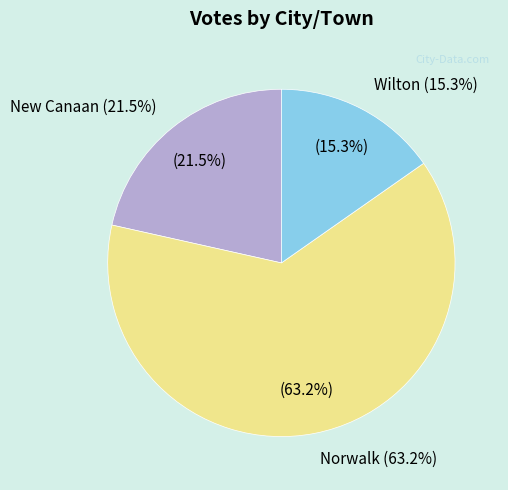

What is the ratio of the value at Wilton to the value at New Canaan?

0.7